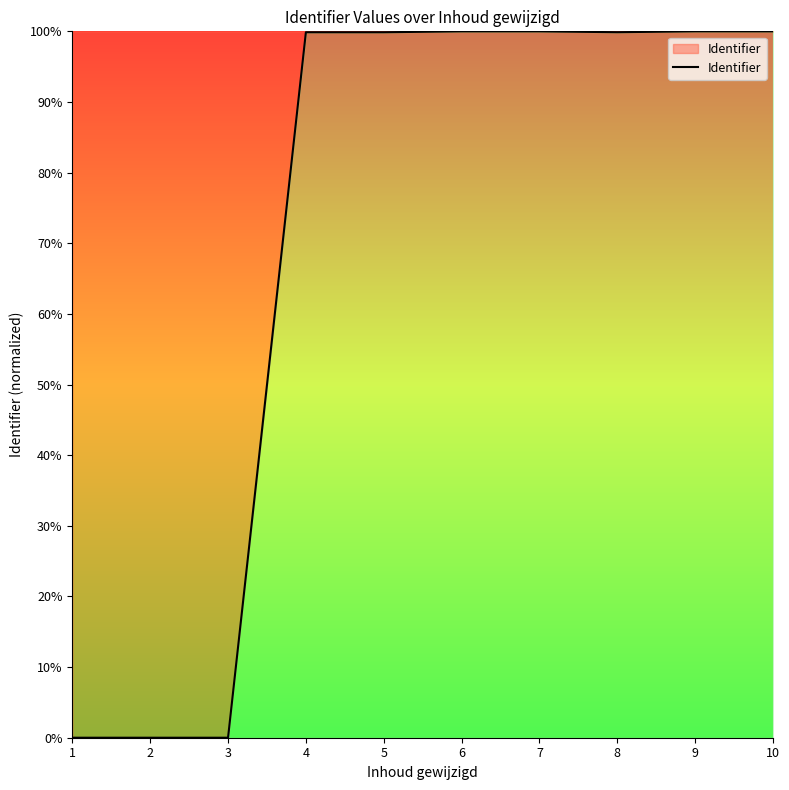

The value at 1 is 0.0. True or false?

True